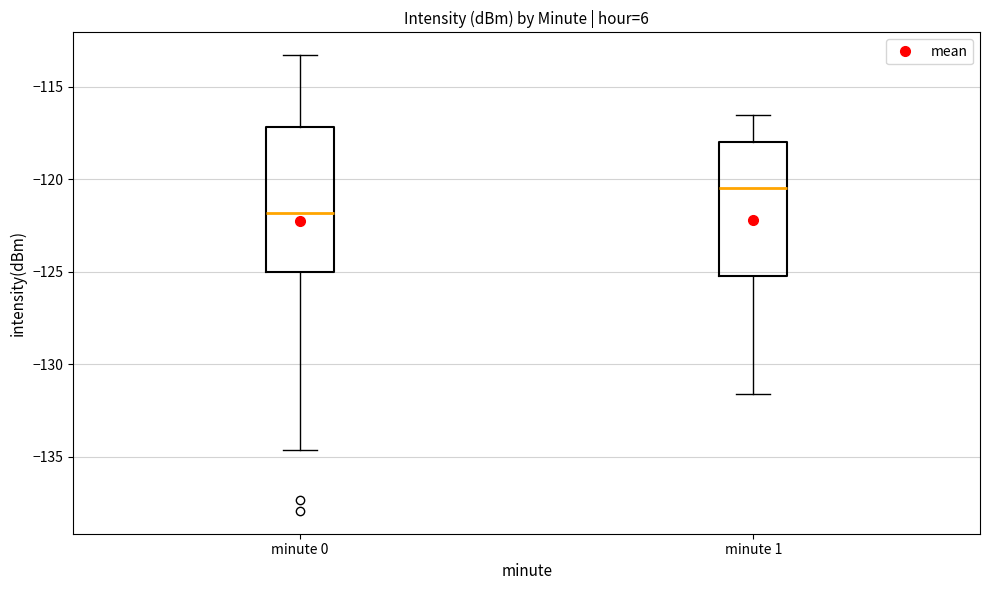

Comparing the boxes themselves (not the whiskers), which one is the tallest?

minute 0